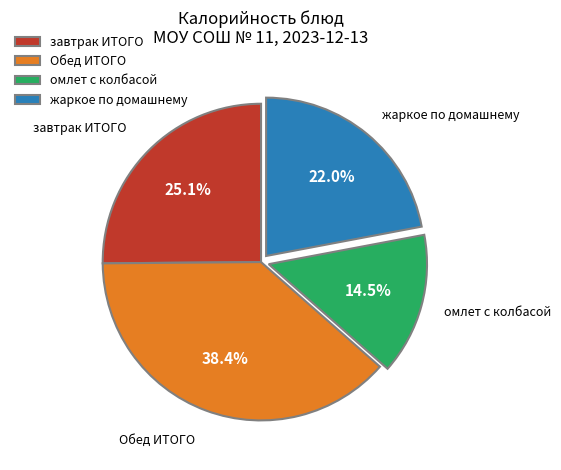

How many slices are in this pie chart?

4